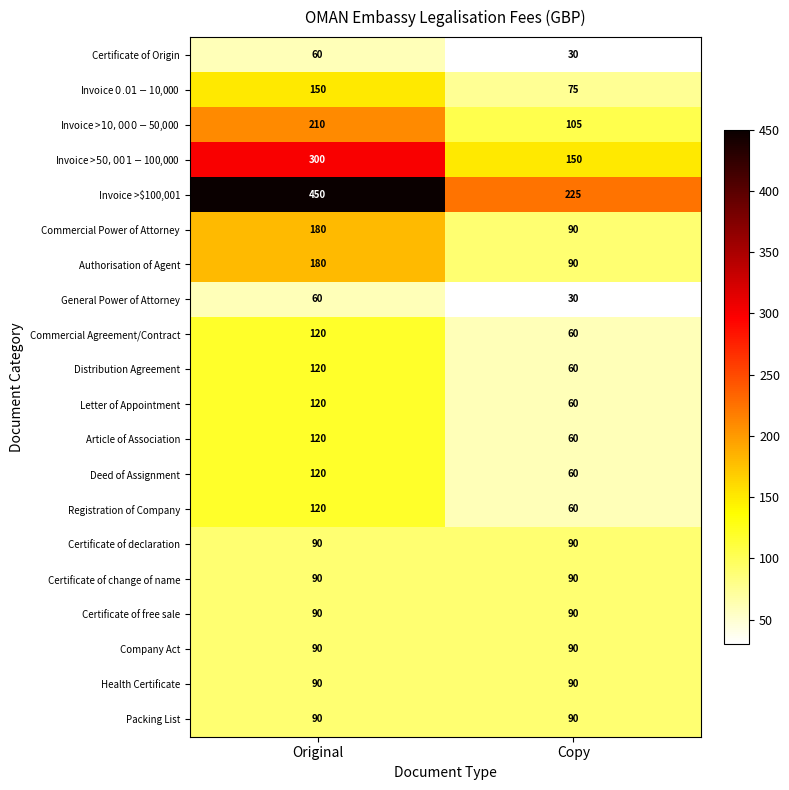

Which series has the largest range (max minus min)?

Invoice >$100,001